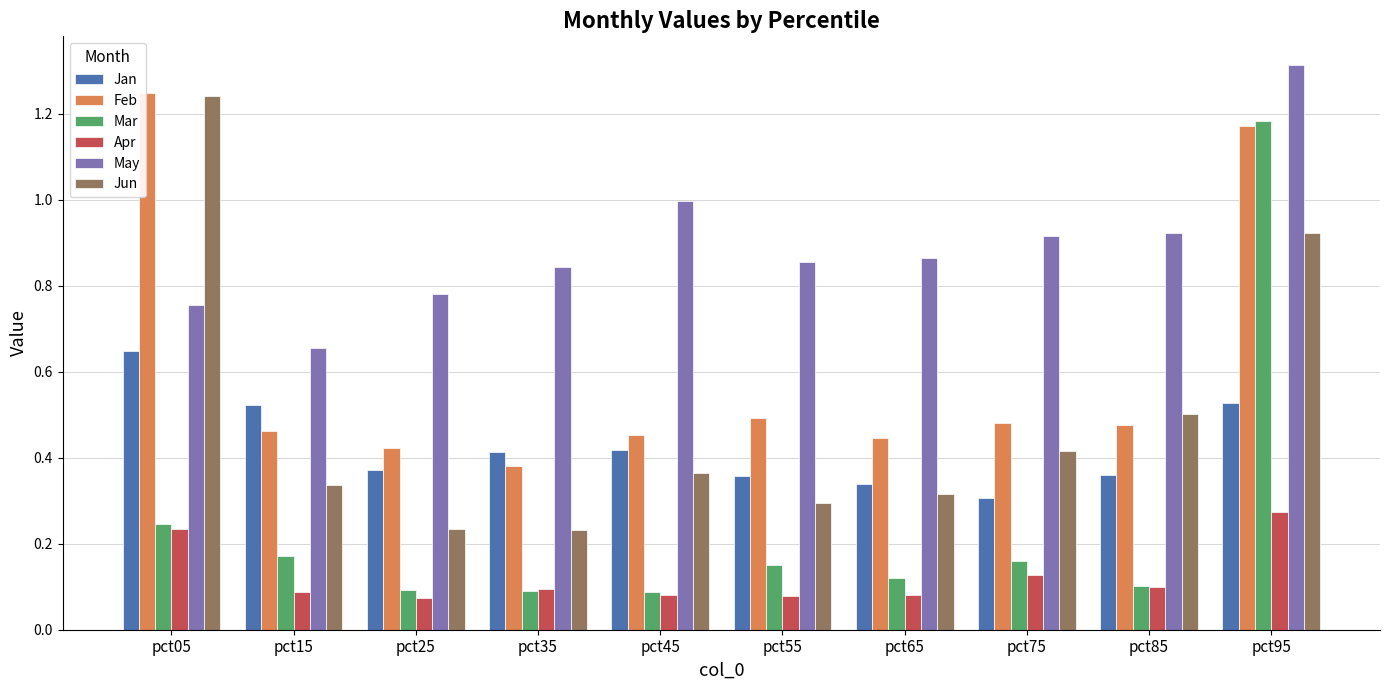

How many bars are there in each group?

6